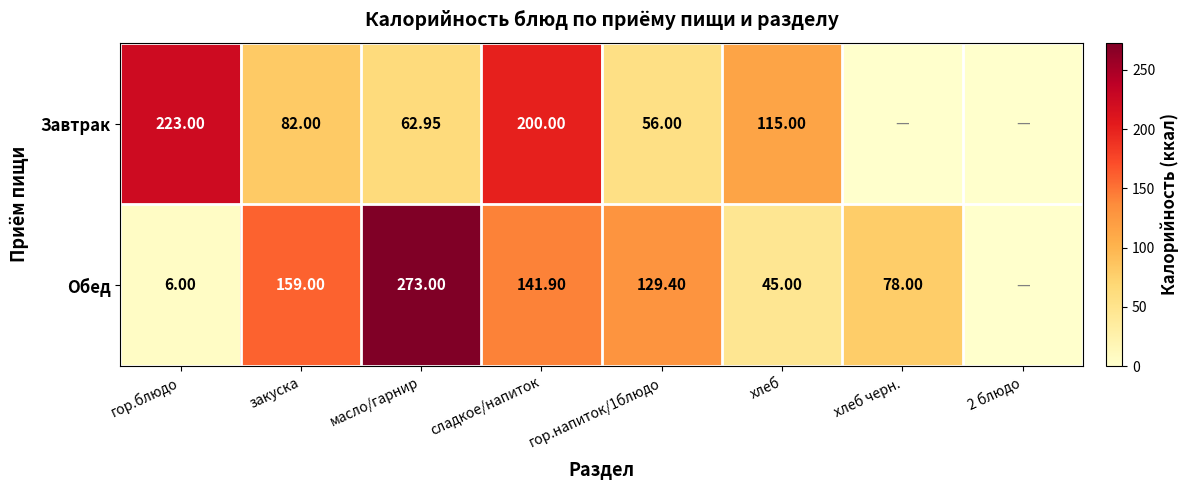

Which has a higher value, сладкое/напиток or закуска?

сладкое/напиток